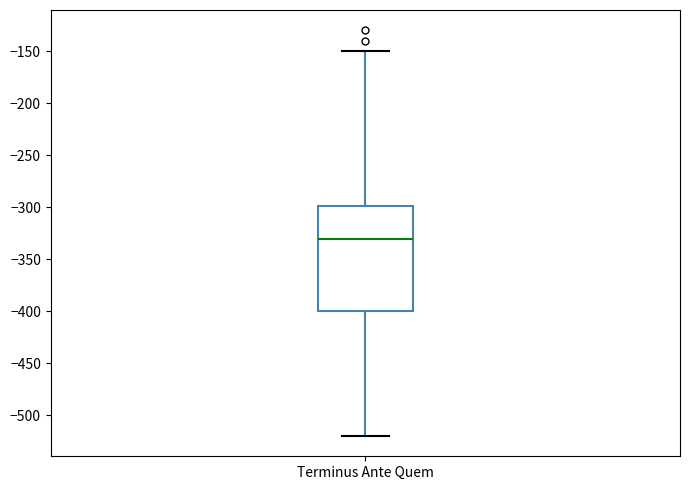

Where does the lower whisker of the box for Terminus Ante Quem end on the y-axis? The values are not printed on the chart, so give them approximately, as read against the axis.

-520